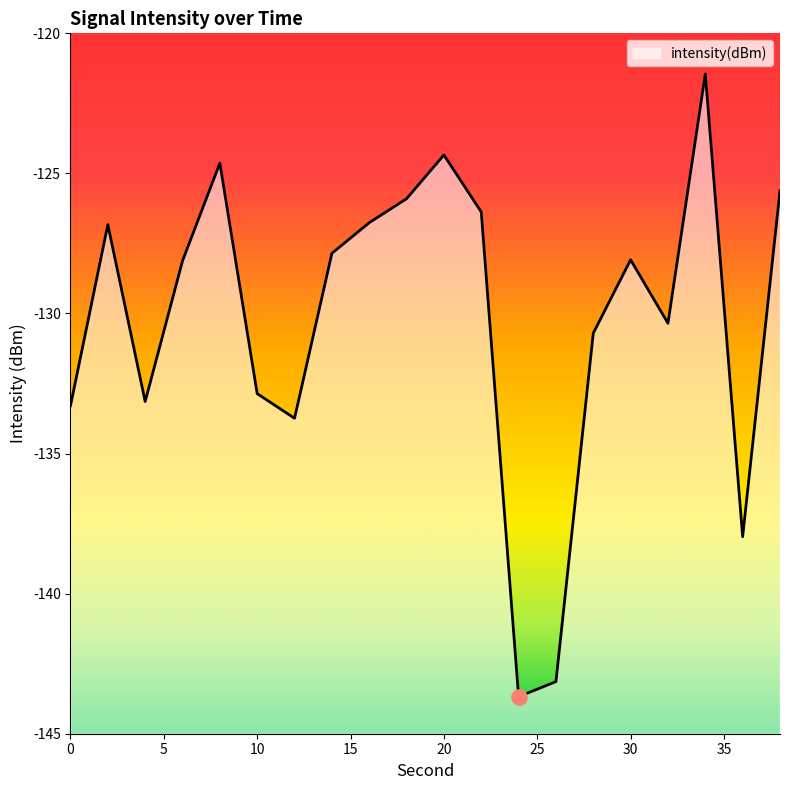

What is the change in value from 4 to 22?

+6.8